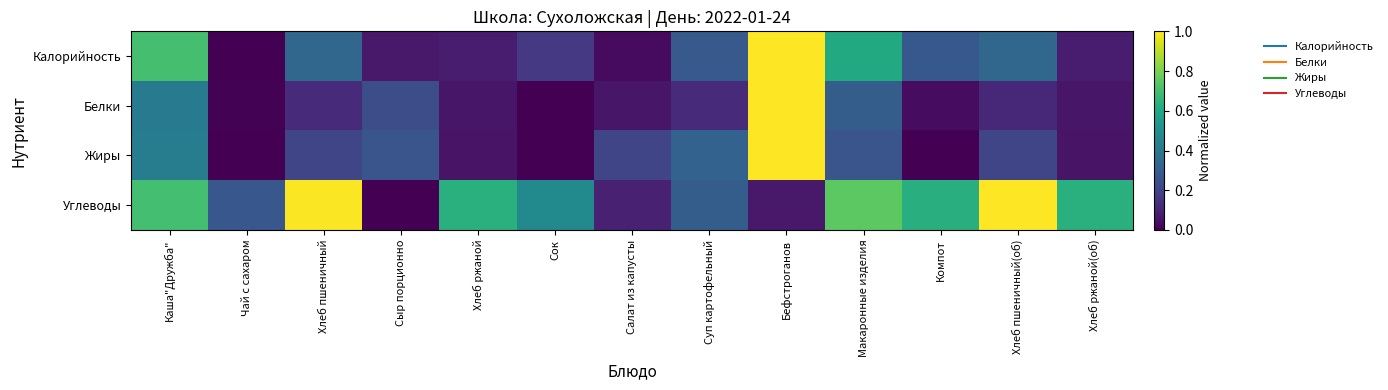

What is the spread (max minus min) of values at Макаронные изделия?

0.5